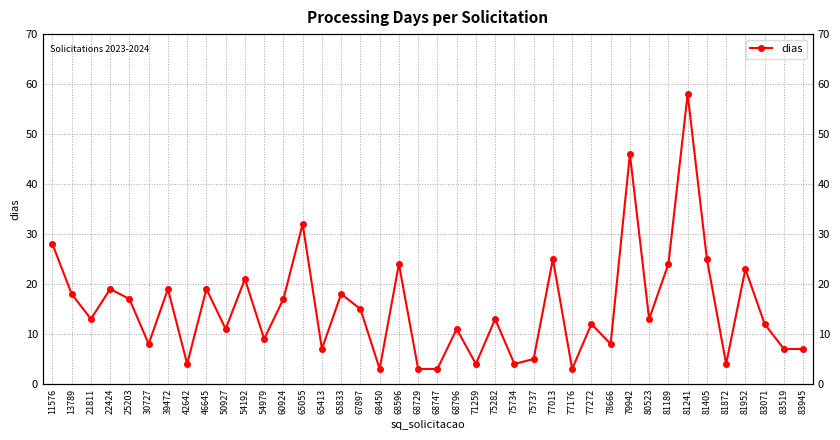

What is the sum of all values?

612